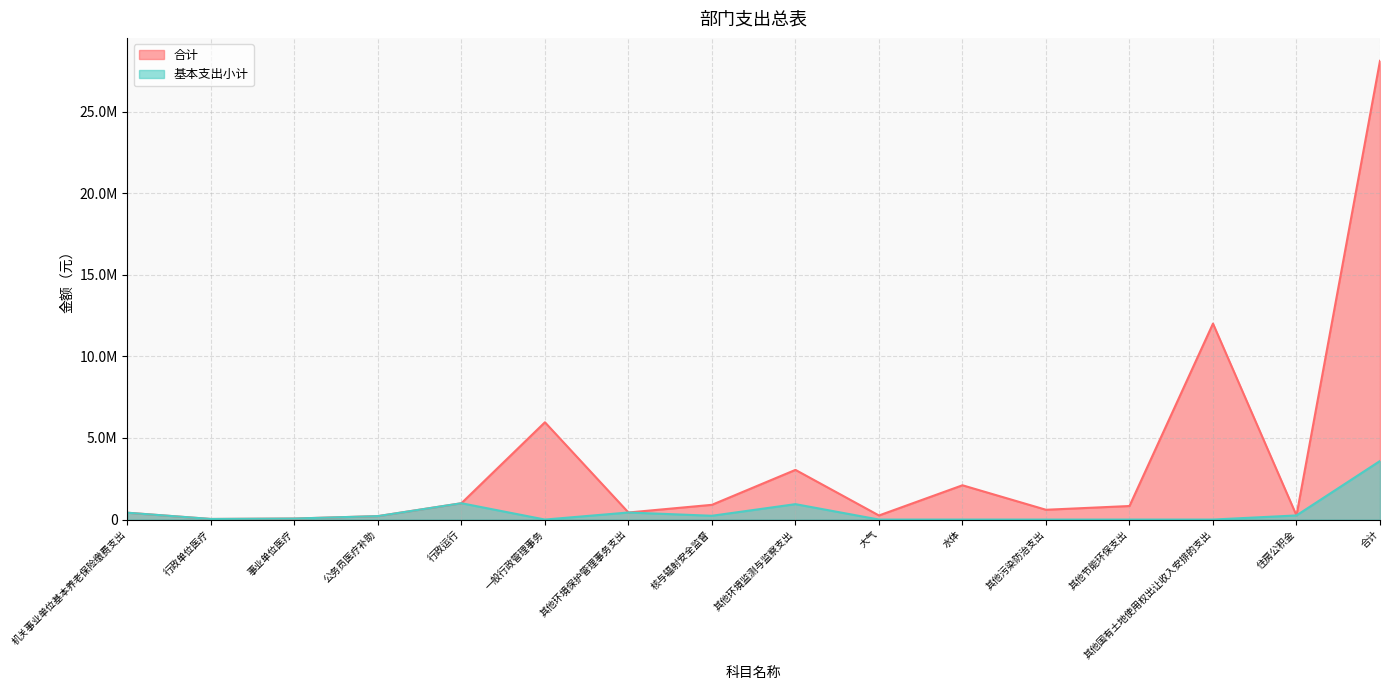

What is the maximum value shown in the chart?

28113418.9